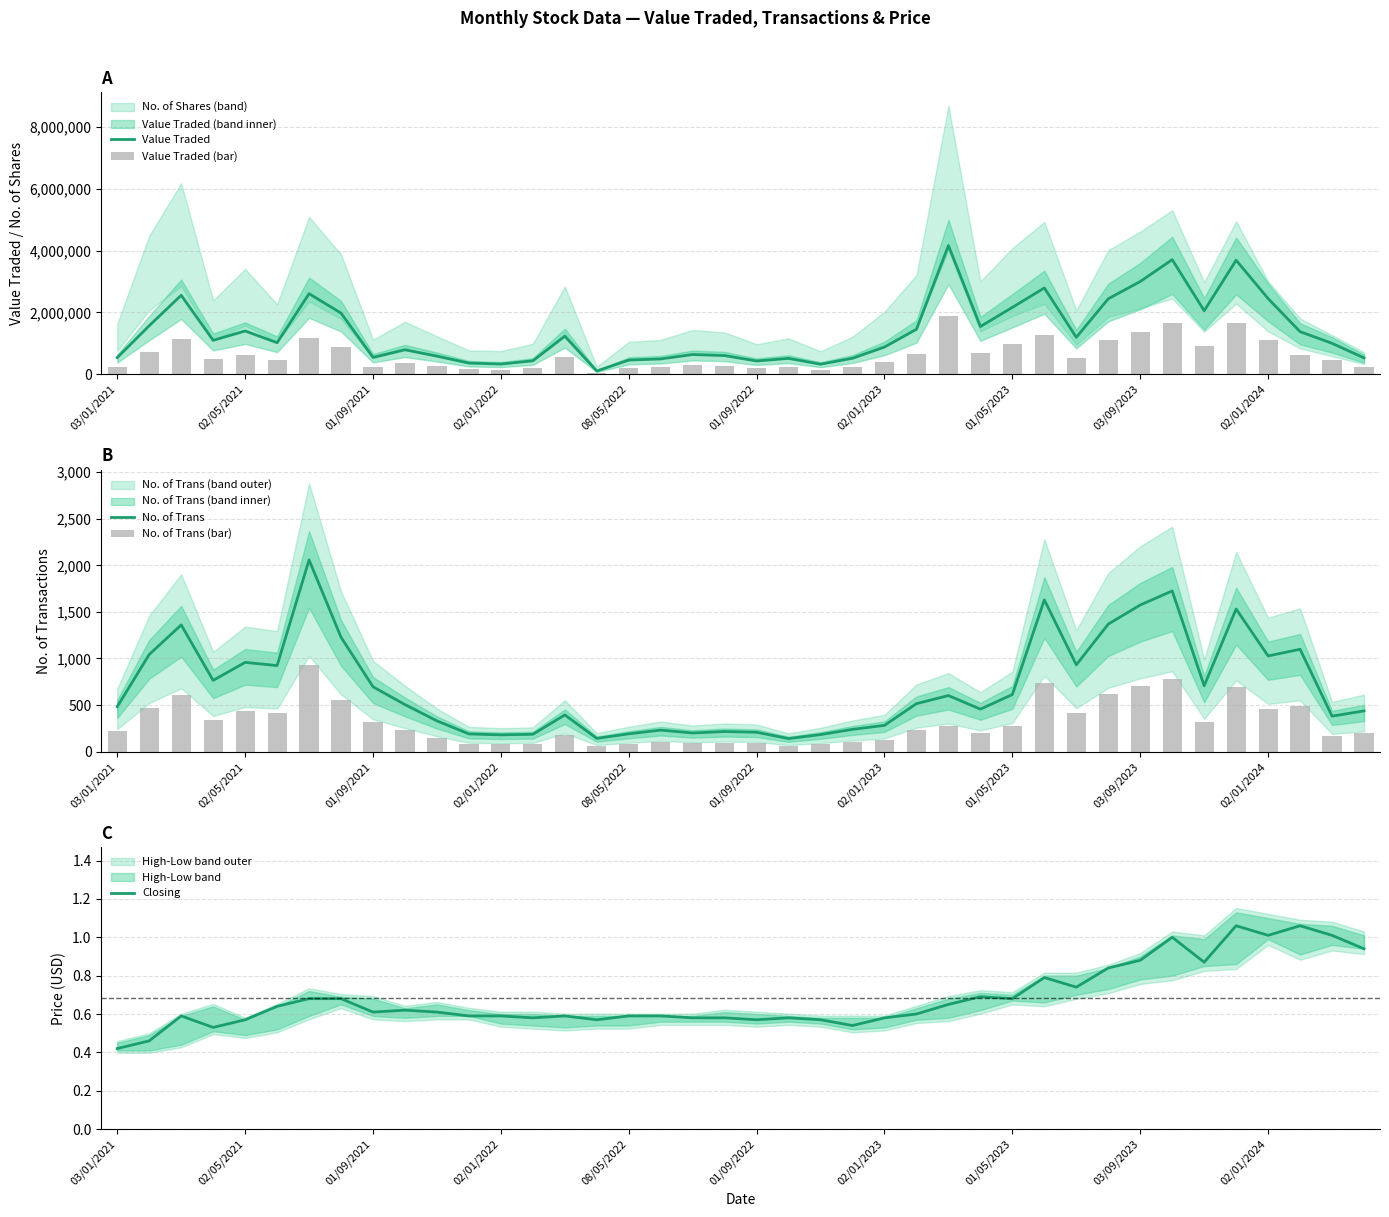

At which label is Closing closest to 0?

03/01/2021